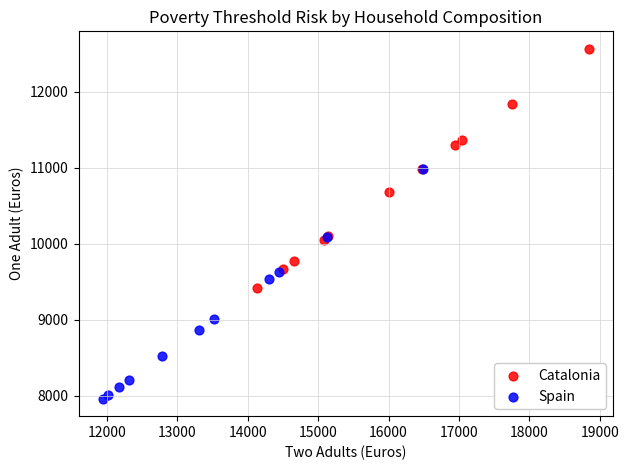

Which series reaches the maximum Y coordinate?

Catalonia